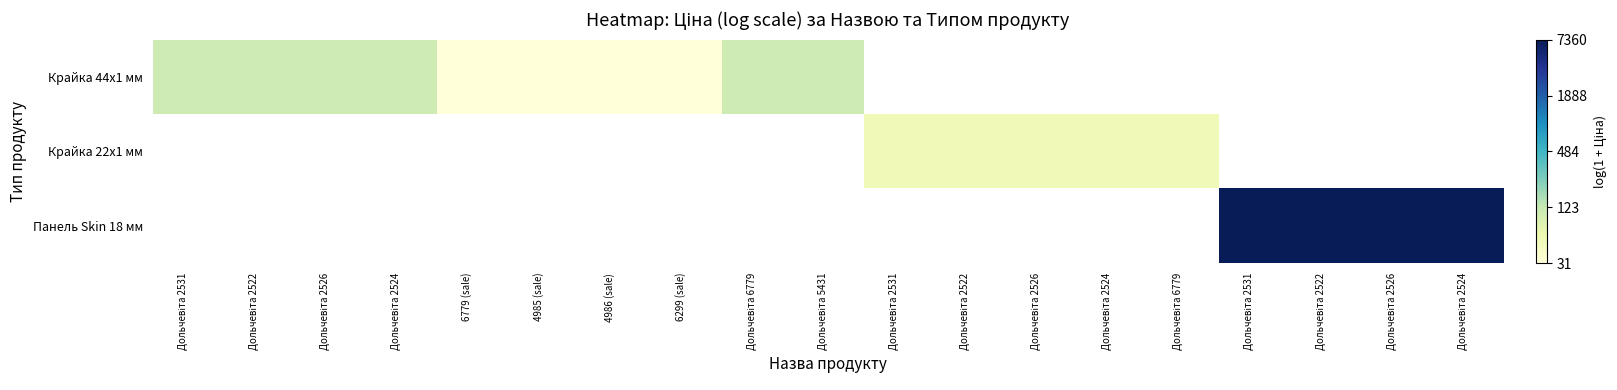

The Панель Skin 18 мм series shows 15.7 at Дольчевіта 2522. True or false?

False